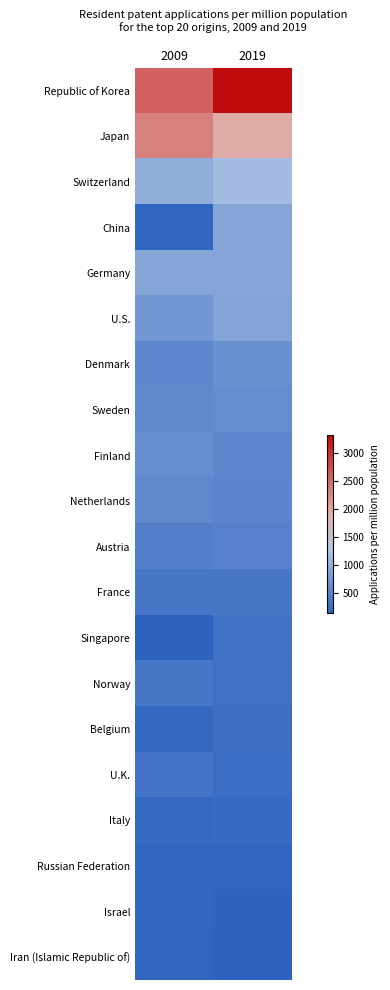

Reading left to right, what are all the values shown in this chart?

Republic of Korea: 2009=2582	2019=3319
Japan: 2009=2306	2019=1943
Switzerland: 2009=975	2019=1122
China: 2009=172	2019=890
Germany: 2009=891	2019=884
U.S.: 2009=733	2019=869
Denmark: 2009=544	2019=645
Sweden: 2009=574	2019=601
Finland: 2009=609	2019=548
Netherlands: 2009=564	2019=530
Austria: 2009=452	2019=496
France: 2009=356	2019=363
Singapore: 2009=150	2019=303
Norway: 2009=359	2019=297
Belgium: 2009=213	2019=288
U.K.: 2009=334	2019=272
Italy: 2009=215	2019=227
Russian Federation: 2009=181	2019=165
Israel: 2009=185	2019=151
Iran (Islamic Republic of): 2009=167	2019=140